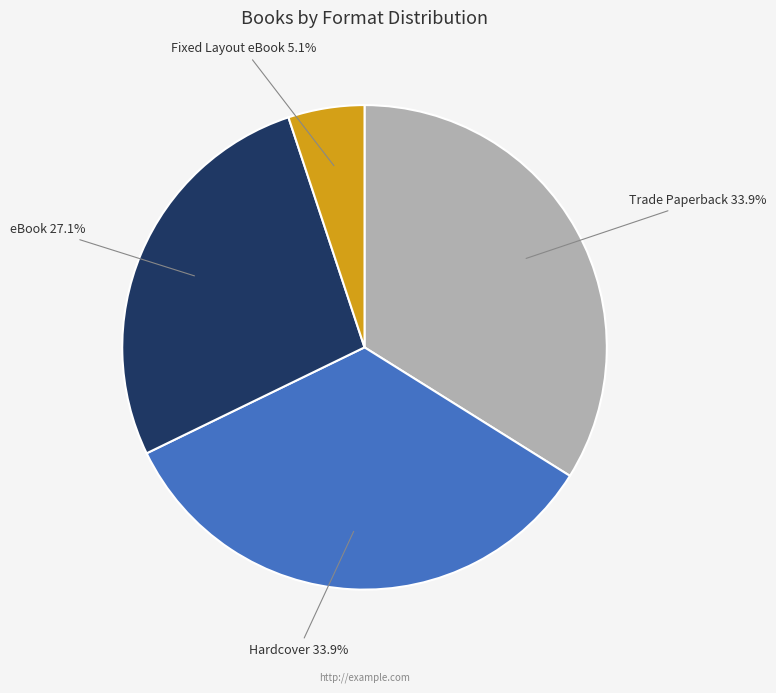

Which category has the smallest portion of the pie?

Fixed Layout eBook